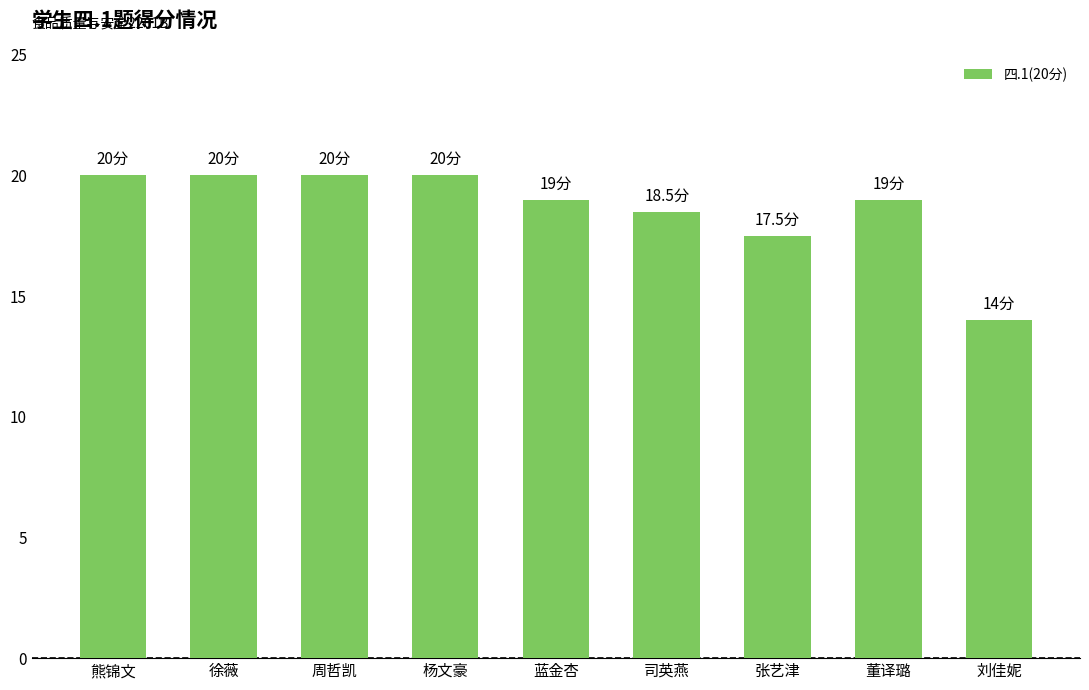

What position from the right is 徐薇?

8